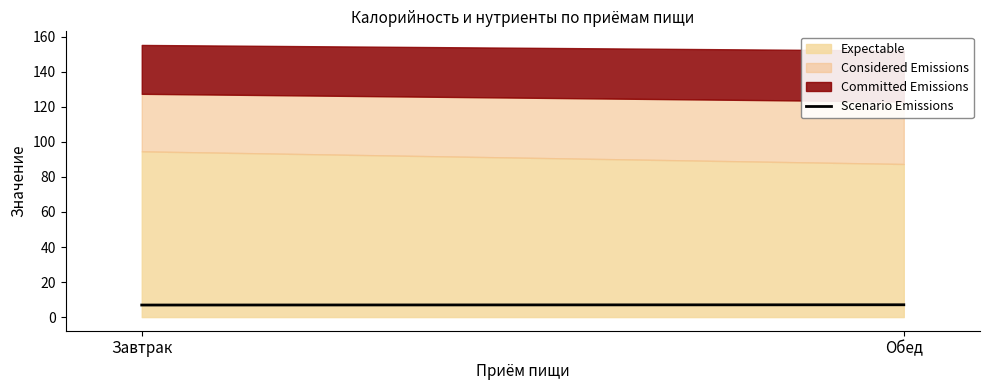

How many data points does each series have?

2